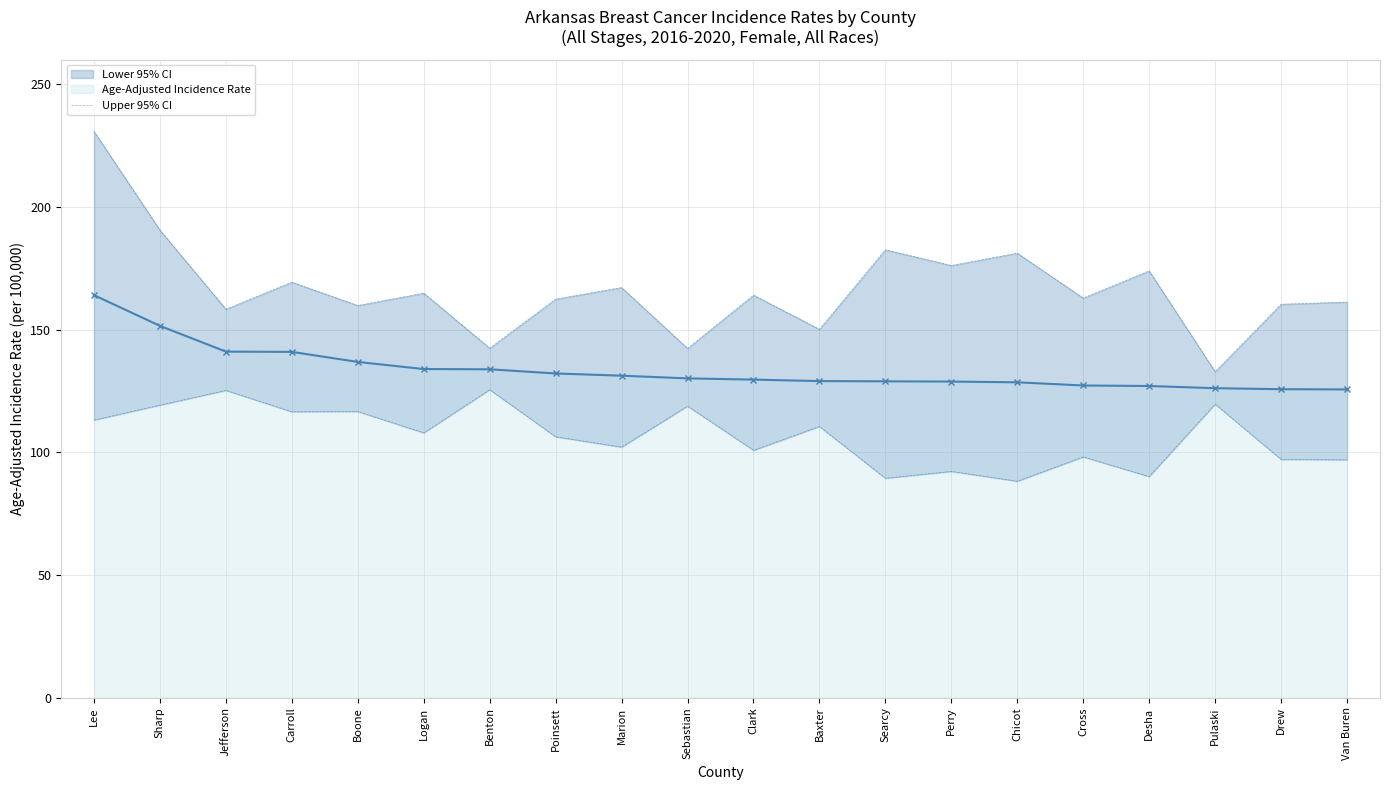

What is the value of the Age-Adjusted Incidence Rate point at the 8th from the left?

132.1